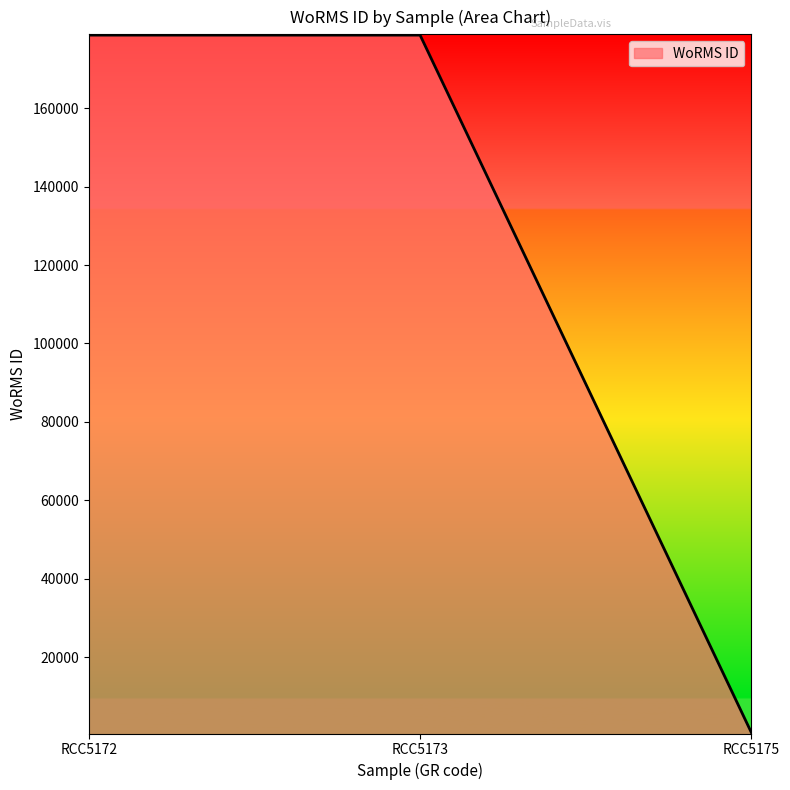

Which label corresponds to the smallest value in the chart?

RCC5175